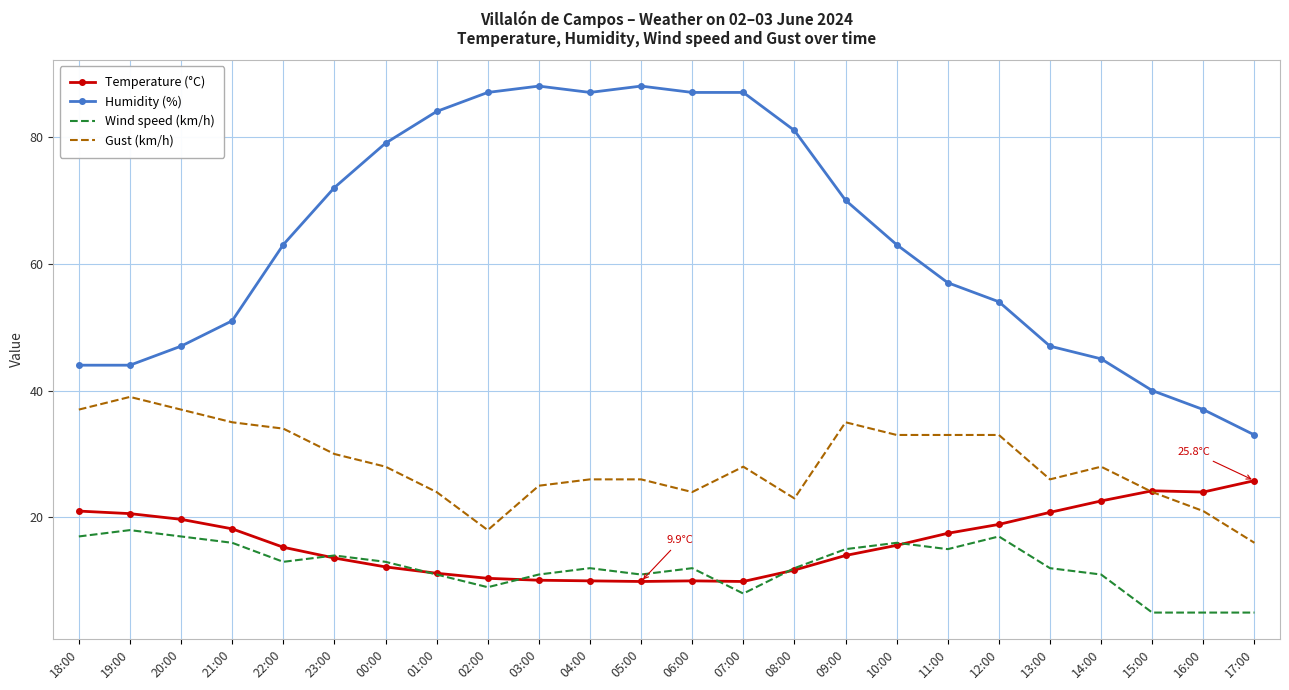

List the series in order of their peak value, lowest first.

Wind speed (km/h), Temperature (°C), Gust (km/h), Humidity (%)